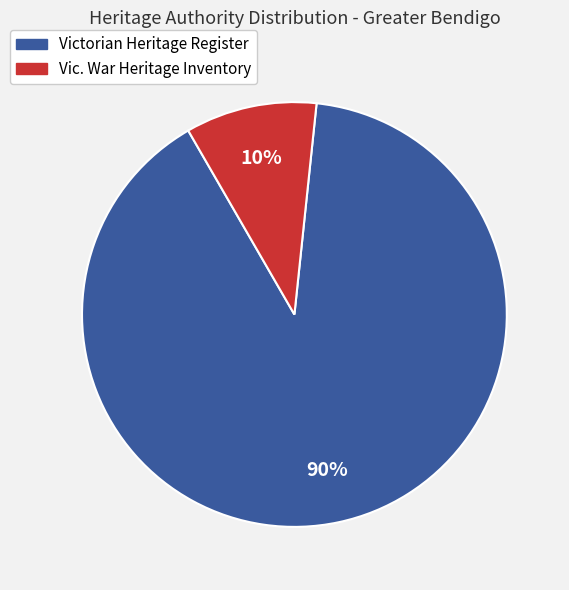

To the nearest percent, what is the average slice percentage?

50%